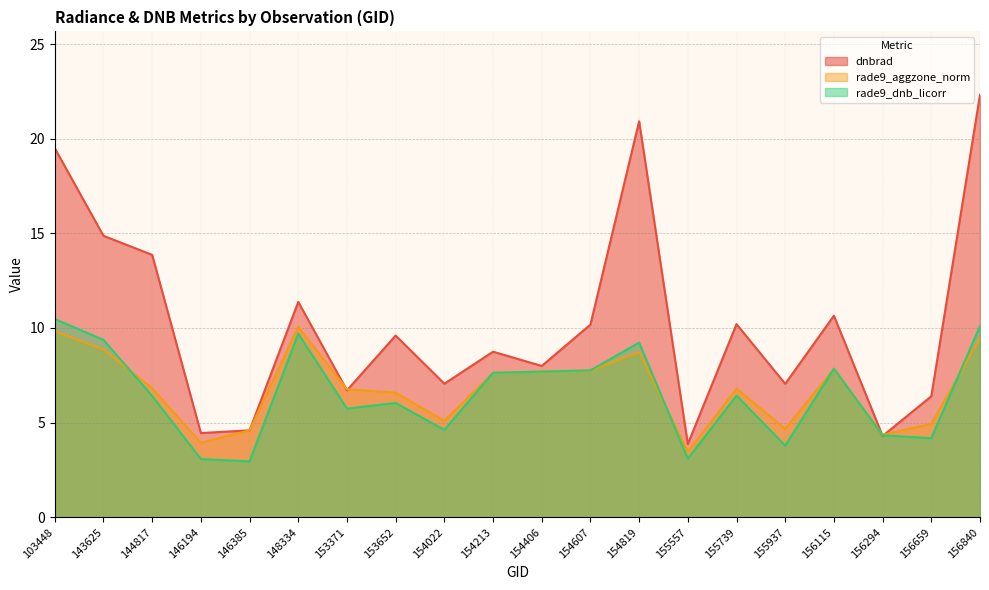

Where does the rade9_dnb_licorr series first go above 6?

103448